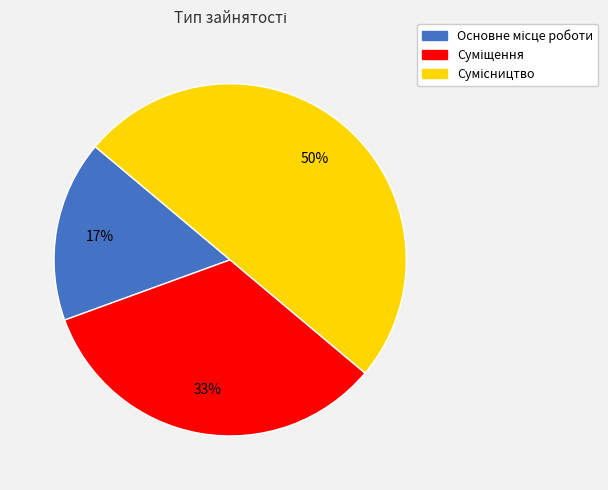

To the nearest percent, what is the average slice percentage?

33%